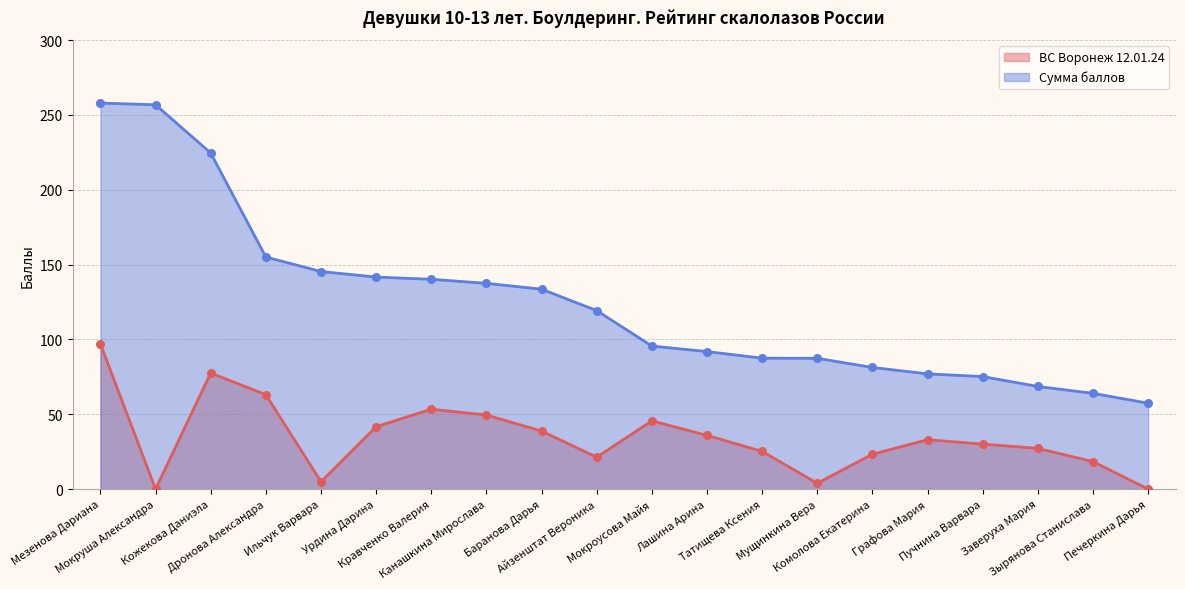

At which category is the sum across all series the highest?

Мезенова Дариана